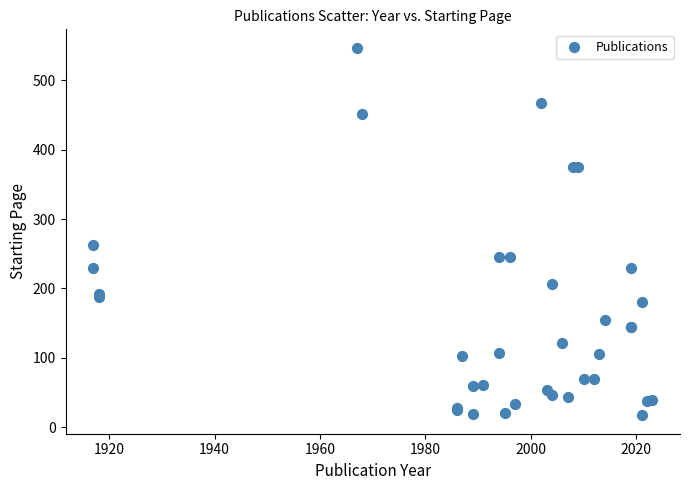

What Y value in the scatter plot is closest to 282?

262